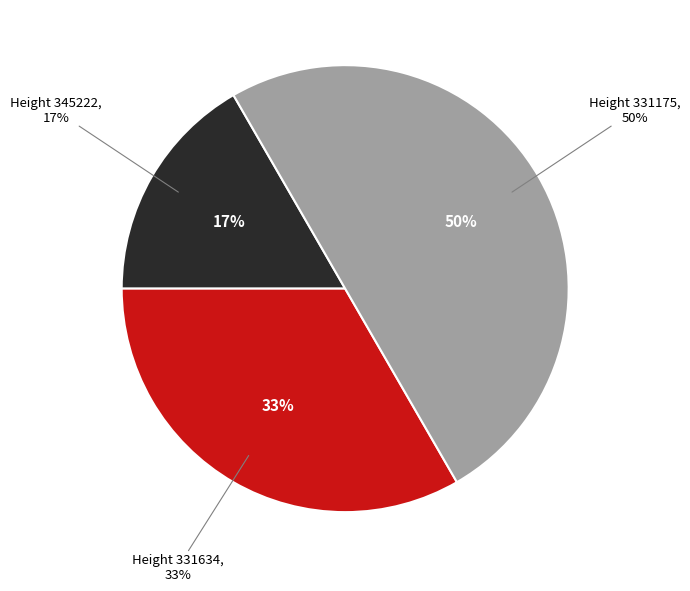

How many segments does this pie chart have?

3